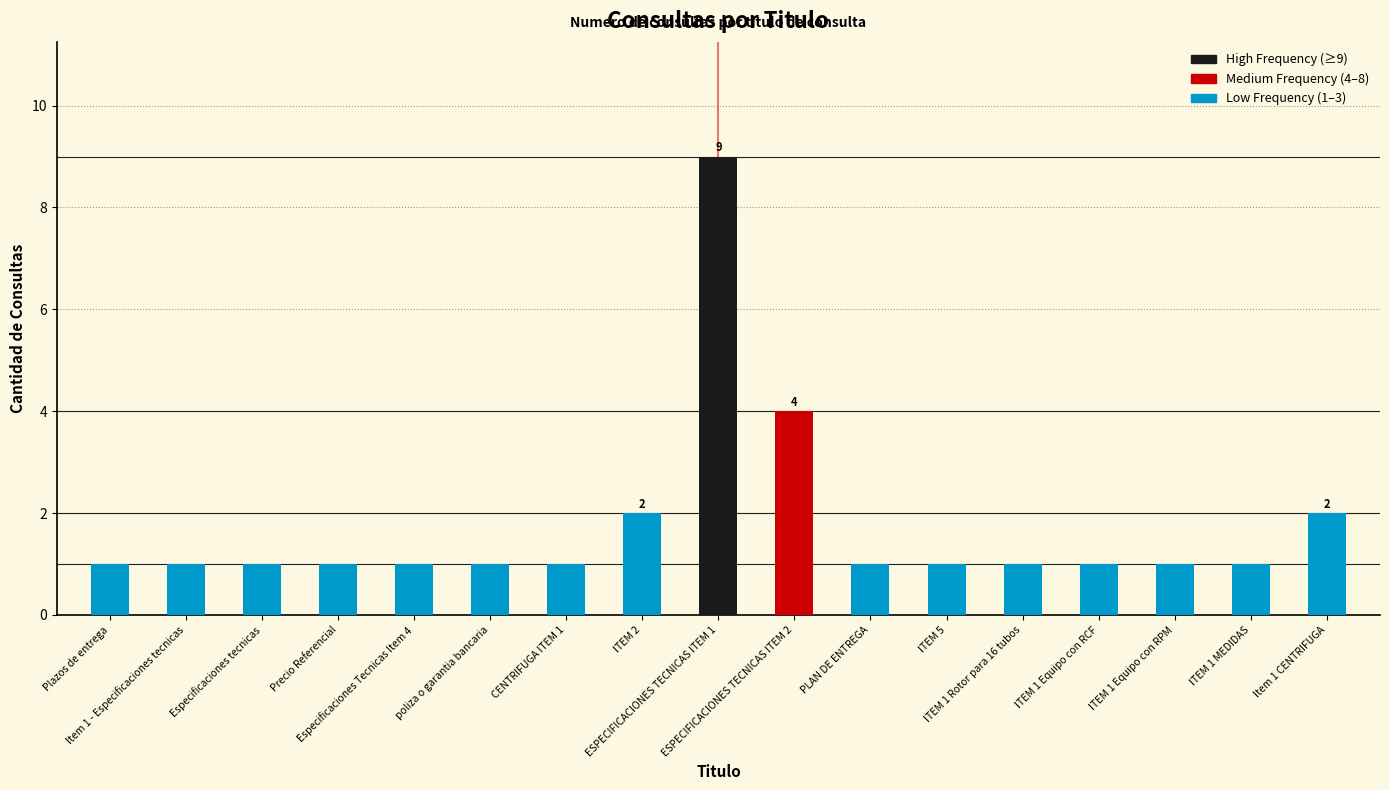

The chart shows a value of 1 at Precio Referencial. True or false?

True